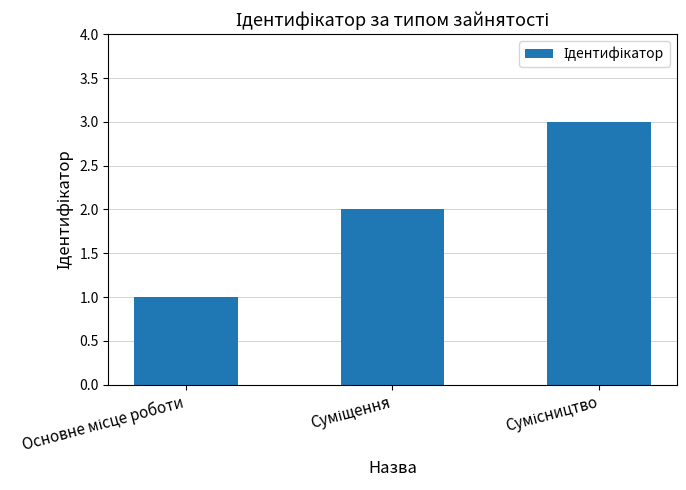

What is the sum of all values?

6